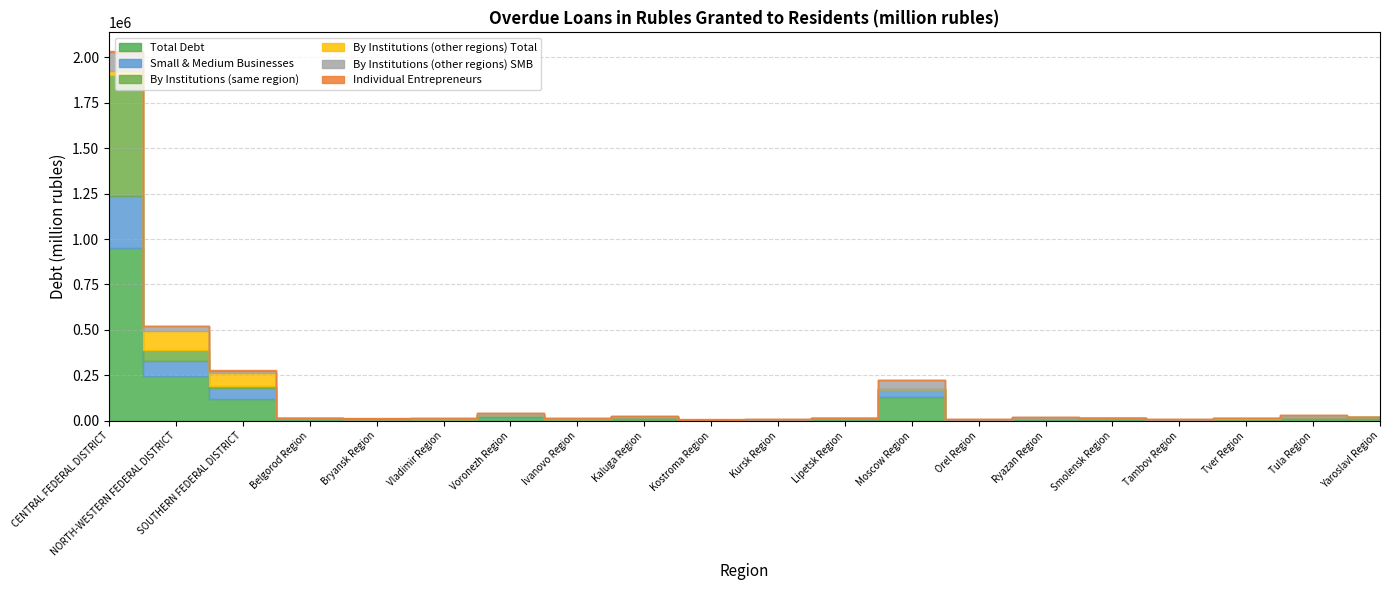

What value does the By Institutions (same region) series have at NORTH-WESTERN FEDERAL DISTRICT, to the nearest 50?

59100